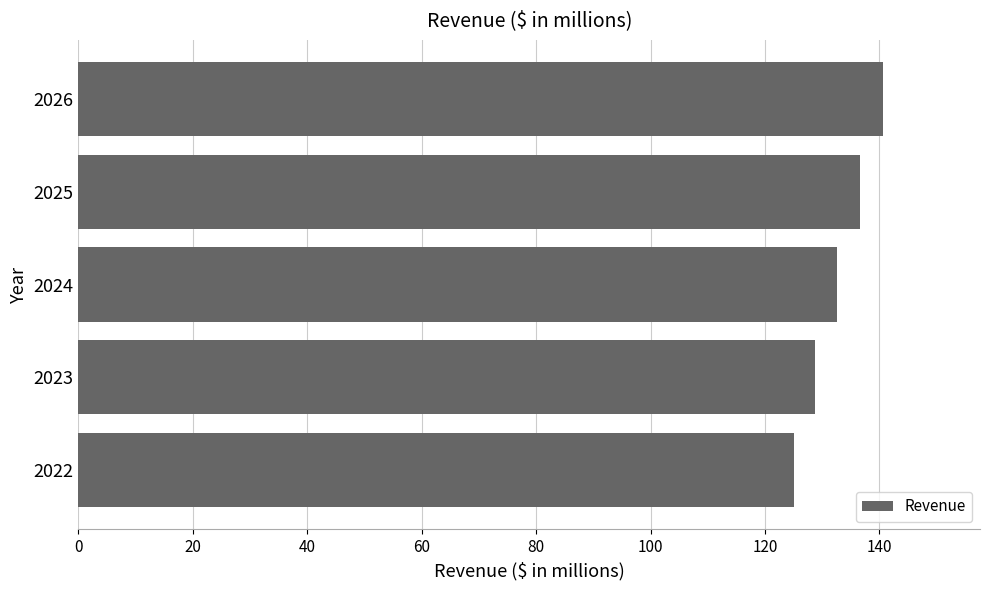

Reading bottom to top, transcribe all the data shown in this chart.

125.0	128.8	132.6	136.6	140.7